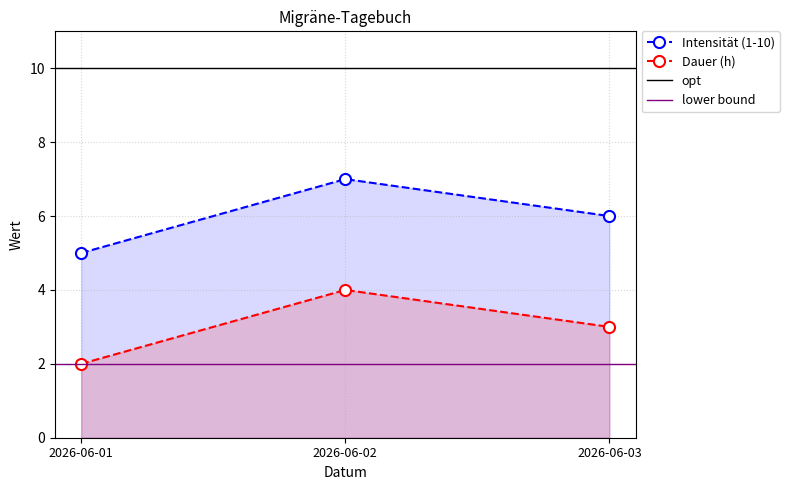

What is the total value across all series at 2026-06-02?

11